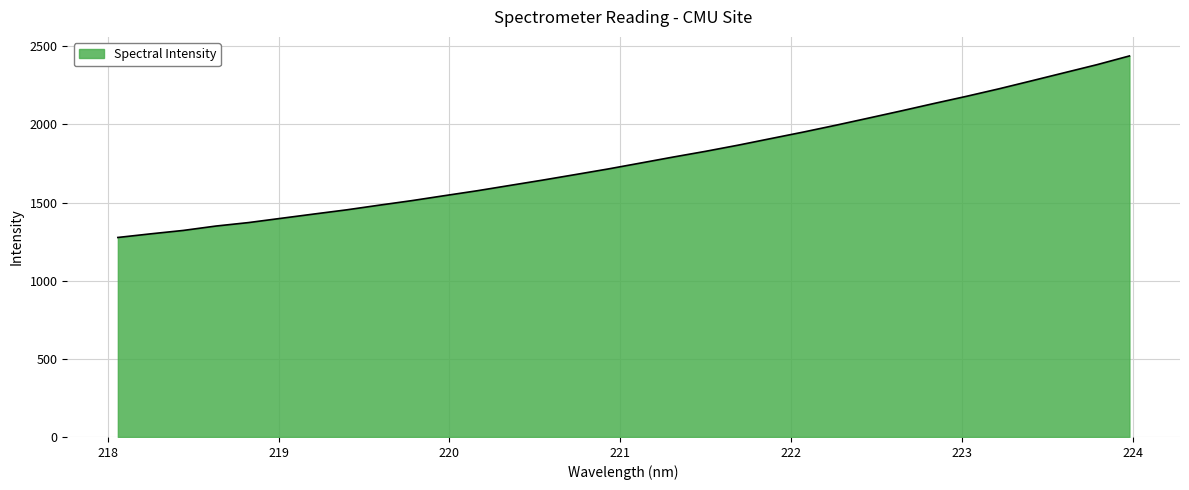

What is the average value?

1776.6